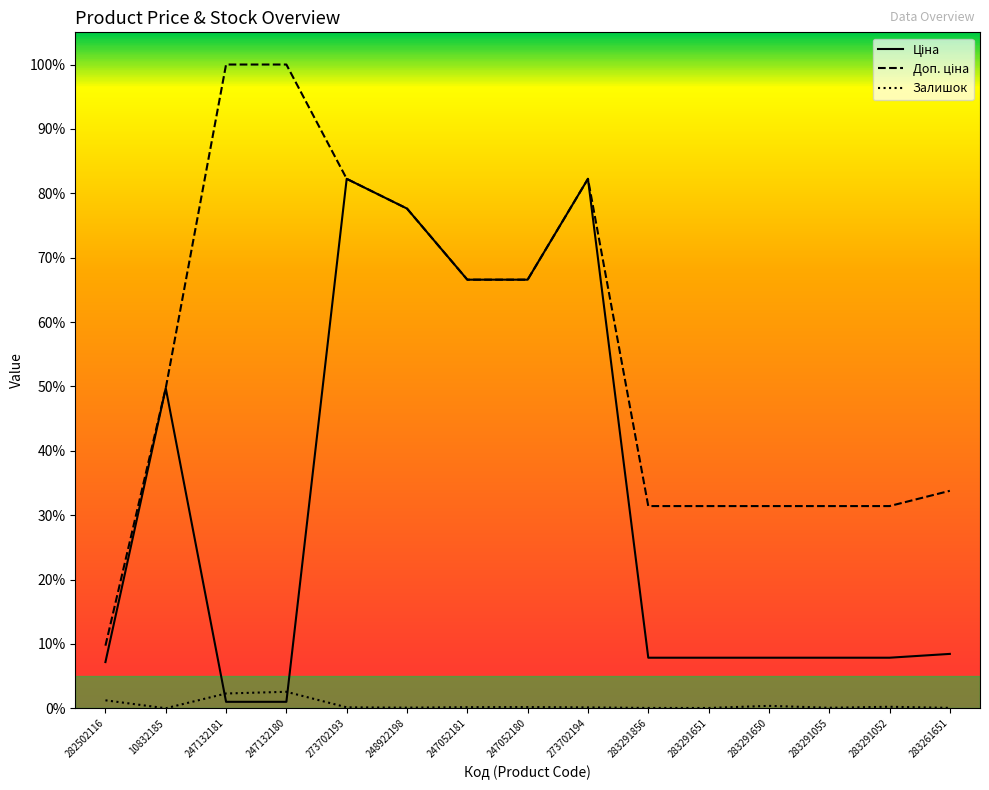

Does the chart have visible grid lines?

No